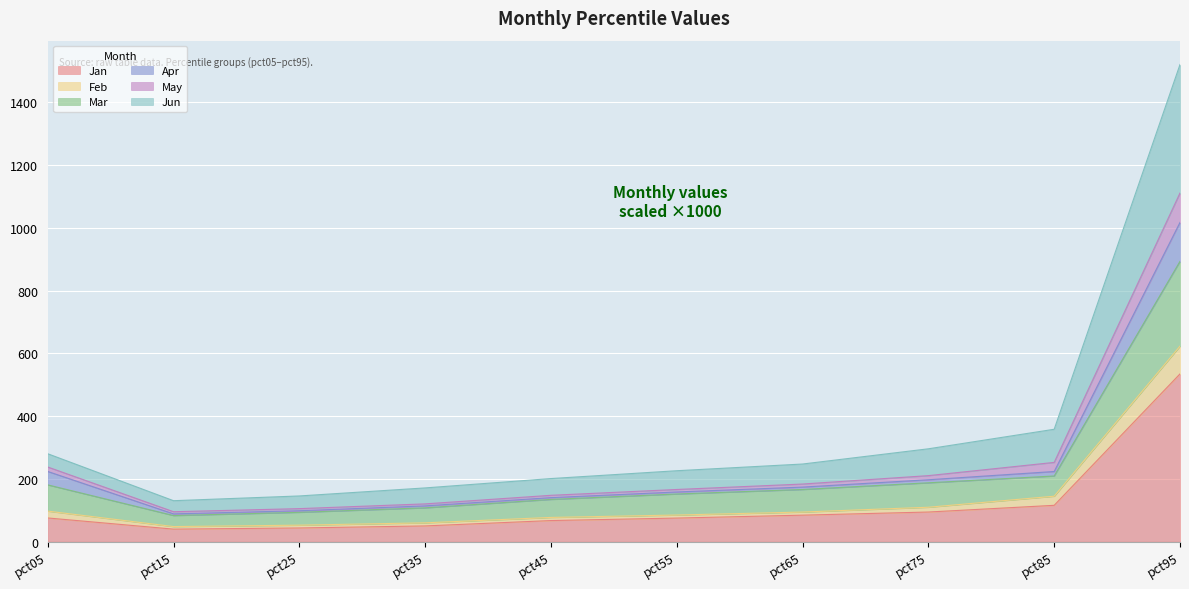

At which category is the sum across all series the highest?

pct95